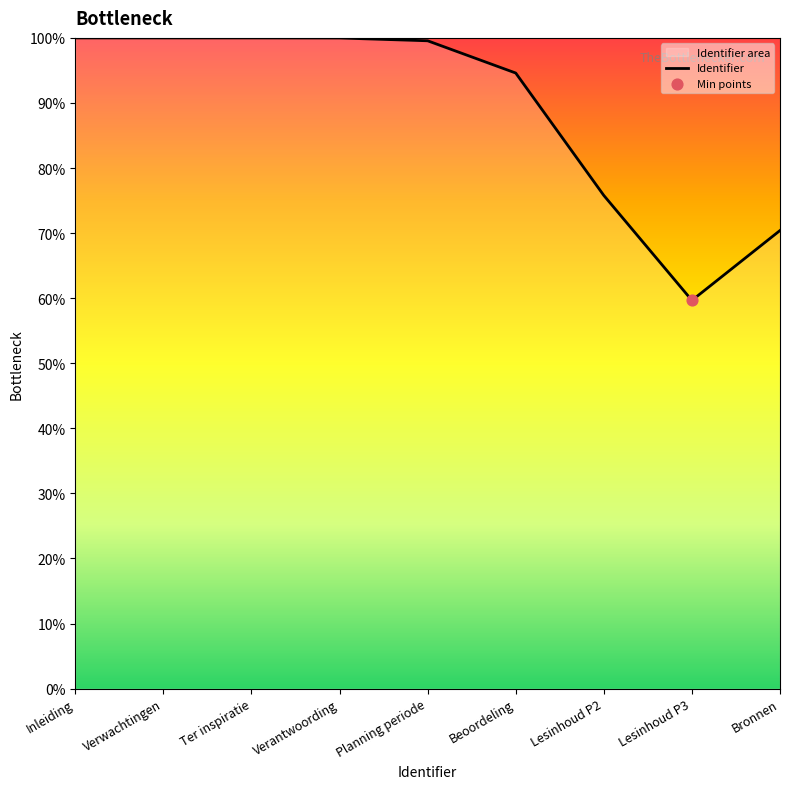

What is the change in value from Ter inspiratie to Lesinhoud P2?

-0.2